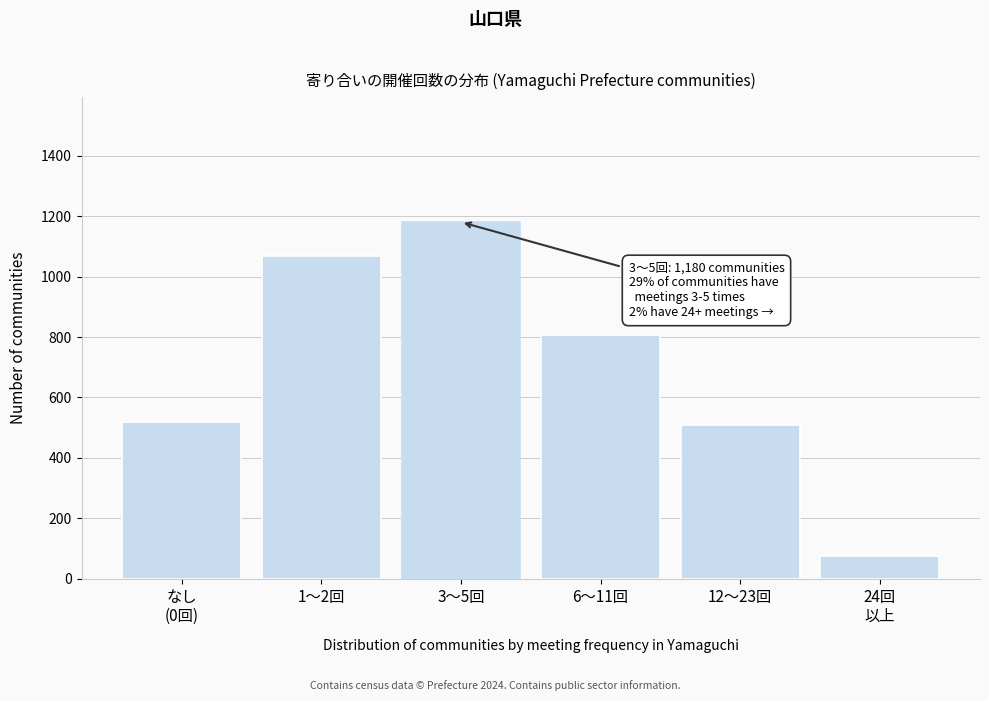

Reading left to right, transcribe all the data shown in this chart.

520	1068	1180	807	510	76